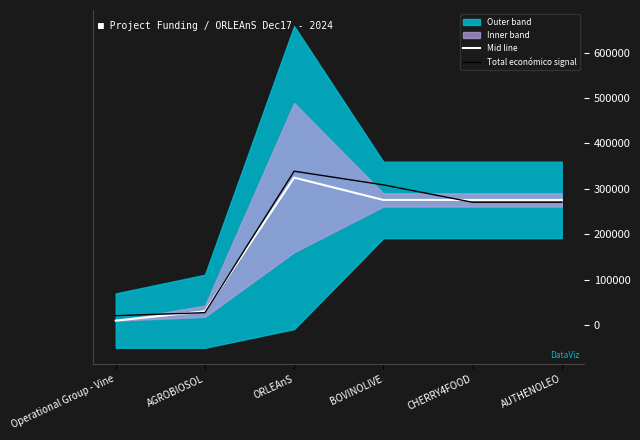

The Mid line series shows 52546.9 at AGROBIOSOL. True or false?

False